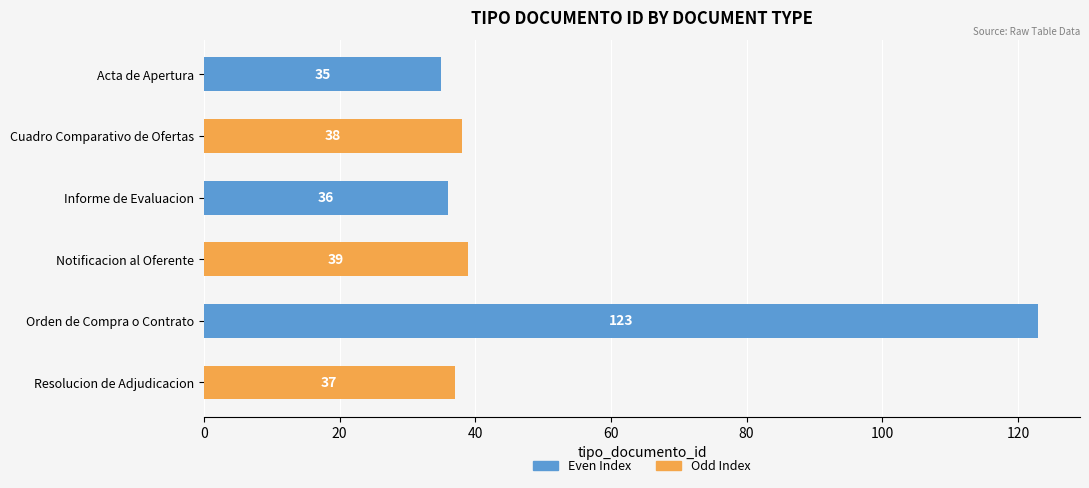

What is the label of the 5th bar from the bottom?

Cuadro Comparativo de Ofertas